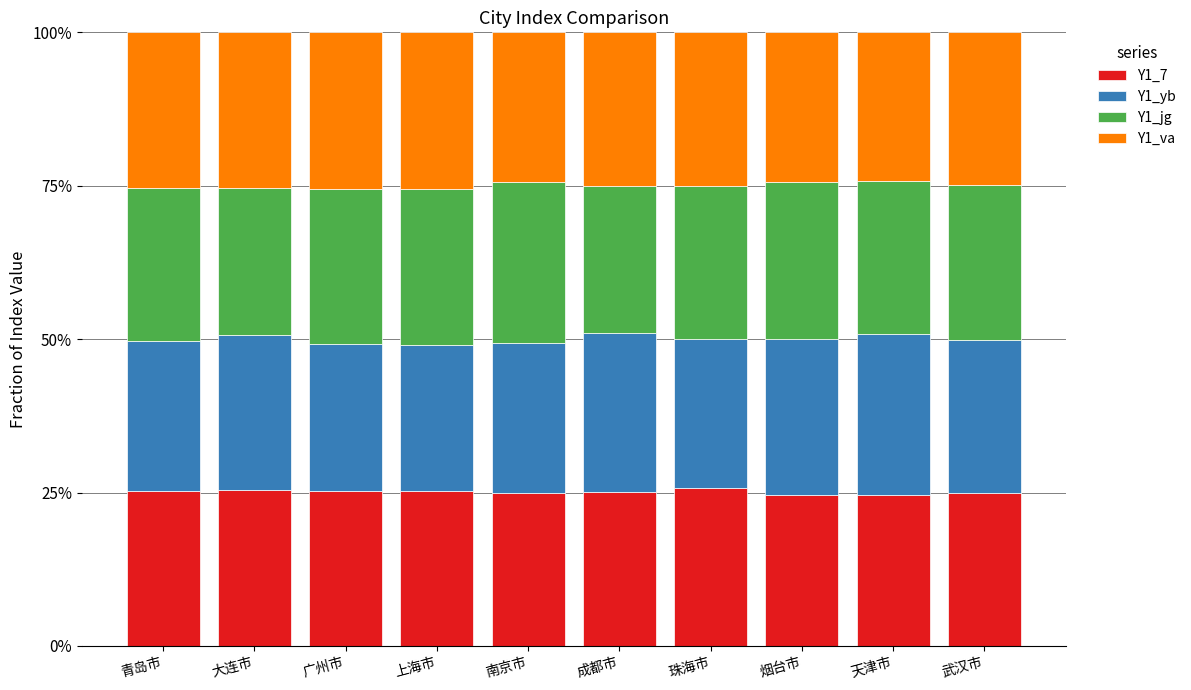

What is the sum of the Y1_va values at 大连市 and 成都市?

0.5